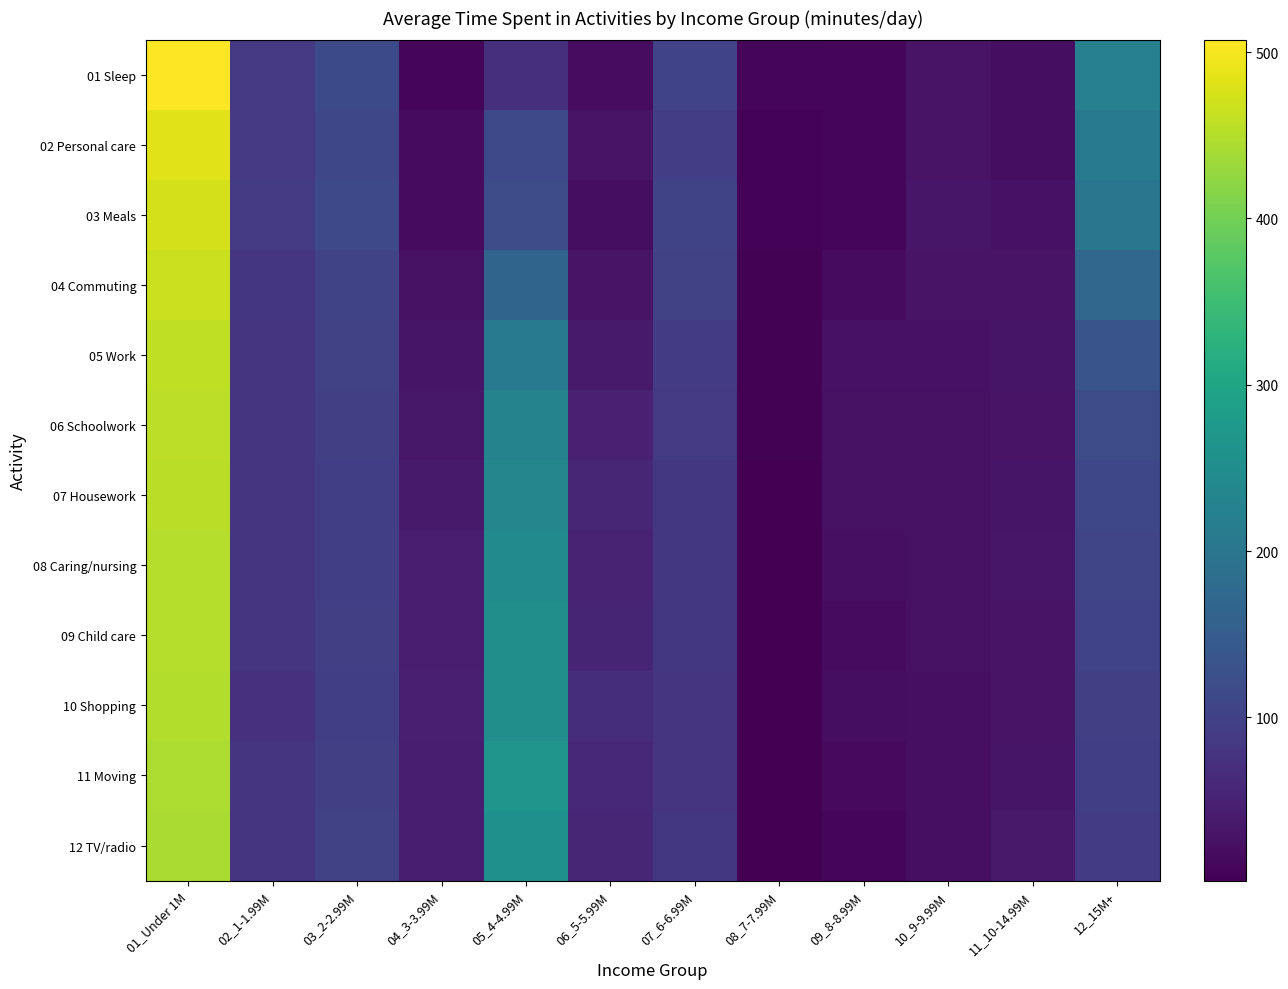

Reading left to right, what are all the values shown in this chart?

01 Sleep: 01_Under 1M=507	02_1-1.99M=86	03_2-2.99M=115	04_3-3.99M=10	05_4-4.99M=73	06_5-5.99M=19	07_6-6.99M=103	08_7-7.99M=9	09_8-8.99M=11	10_9-9.99M=29	11_10-14.99M=20	12_15M+=222
02 Personal care: 01_Under 1M=485	02_1-1.99M=86	03_2-2.99M=111	04_3-3.99M=17	05_4-4.99M=114	06_5-5.99M=28	07_6-6.99M=93	08_7-7.99M=7	09_8-8.99M=9	10_9-9.99M=29	11_10-14.99M=21	12_15M+=209
03 Meals: 01_Under 1M=475	02_1-1.99M=87	03_2-2.99M=113	04_3-3.99M=17	05_4-4.99M=117	06_5-5.99M=20	07_6-6.99M=105	08_7-7.99M=6	09_8-8.99M=10	10_9-9.99M=32	11_10-14.99M=27	12_15M+=201
04 Commuting: 01_Under 1M=466	02_1-1.99M=82	03_2-2.99M=106	04_3-3.99M=24	05_4-4.99M=164	06_5-5.99M=29	07_6-6.99M=100	08_7-7.99M=4	09_8-8.99M=16	10_9-9.99M=28	11_10-14.99M=29	12_15M+=169
05 Work: 01_Under 1M=458	02_1-1.99M=79	03_2-2.99M=99	04_3-3.99M=31	05_4-4.99M=208	06_5-5.99M=38	07_6-6.99M=92	08_7-7.99M=4	09_8-8.99M=26	10_9-9.99M=26	11_10-14.99M=30	12_15M+=134
06 Schoolwork: 01_Under 1M=456	02_1-1.99M=79	03_2-2.99M=97	04_3-3.99M=35	05_4-4.99M=227	06_5-5.99M=48	07_6-6.99M=88	08_7-7.99M=4	09_8-8.99M=24	10_9-9.99M=25	11_10-14.99M=29	12_15M+=119
07 Housework: 01_Under 1M=454	02_1-1.99M=77	03_2-2.99M=95	04_3-3.99M=38	05_4-4.99M=236	06_5-5.99M=56	07_6-6.99M=83	08_7-7.99M=3	09_8-8.99M=25	10_9-9.99M=25	11_10-14.99M=30	12_15M+=111
08 Caring/nursing: 01_Under 1M=451	02_1-1.99M=78	03_2-2.99M=95	04_3-3.99M=41	05_4-4.99M=242	06_5-5.99M=53	07_6-6.99M=84	08_7-7.99M=3	09_8-8.99M=22	10_9-9.99M=24	11_10-14.99M=33	12_15M+=108
09 Child care: 01_Under 1M=451	02_1-1.99M=78	03_2-2.99M=97	04_3-3.99M=42	05_4-4.99M=251	06_5-5.99M=55	07_6-6.99M=83	08_7-7.99M=3	09_8-8.99M=16	10_9-9.99M=24	11_10-14.99M=29	12_15M+=103
10 Shopping: 01_Under 1M=448	02_1-1.99M=74	03_2-2.99M=95	04_3-3.99M=46	05_4-4.99M=251	06_5-5.99M=69	07_6-6.99M=79	08_7-7.99M=2	09_8-8.99M=20	10_9-9.99M=23	11_10-14.99M=29	12_15M+=97
11 Moving: 01_Under 1M=444	02_1-1.99M=79	03_2-2.99M=97	04_3-3.99M=45	05_4-4.99M=265	06_5-5.99M=60	07_6-6.99M=78	08_7-7.99M=3	09_8-8.99M=15	10_9-9.99M=22	11_10-14.99M=31	12_15M+=95
12 TV/radio: 01_Under 1M=443	02_1-1.99M=79	03_2-2.99M=100	04_3-3.99M=44	05_4-4.99M=256	06_5-5.99M=57	07_6-6.99M=83	08_7-7.99M=2	09_8-8.99M=11	10_9-9.99M=22	11_10-14.99M=37	12_15M+=92